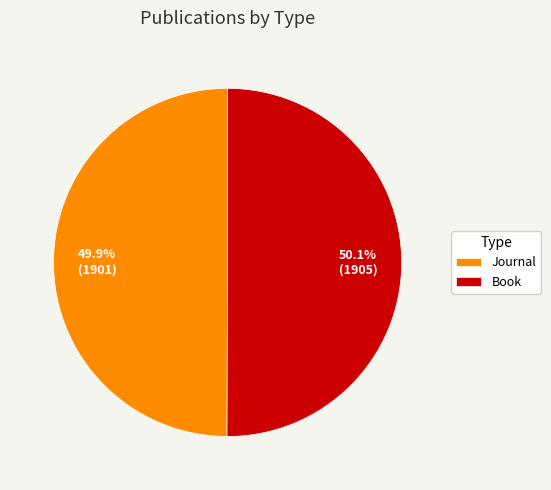

To the nearest percent, what is the combined percentage of Book and Journal?

100%